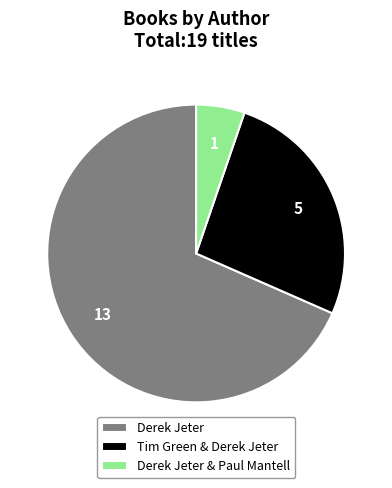

Which category has the biggest portion of the pie?

Derek Jeter